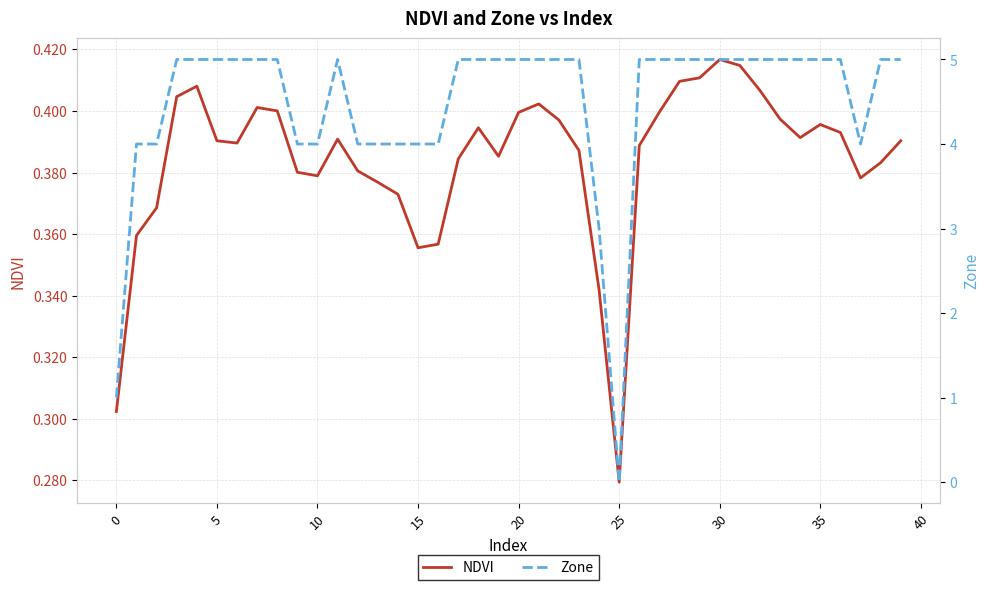

Reading left to right, list all the values displayed in this chart.

NDVI: 0.3	0.4	0.4	0.4	0.4	0.4	0.4	0.4	0.4	0.4	0.4	0.4	0.4	0.4	0.4	0.4	0.4	0.4	0.4	0.4	0.4	0.4	0.4	0.4	0.3	0.3	0.4	0.4	0.4	0.4	0.4	0.4	0.4	0.4	0.4	0.4	0.4	0.4	0.4	0.4
Zone: 1.0	4.0	4.0	5.0	5.0	5.0	5.0	5.0	5.0	4.0	4.0	5.0	4.0	4.0	4.0	4.0	4.0	5.0	5.0	5.0	5.0	5.0	5.0	5.0	3.0	0.0	5.0	5.0	5.0	5.0	5.0	5.0	5.0	5.0	5.0	5.0	5.0	4.0	5.0	5.0